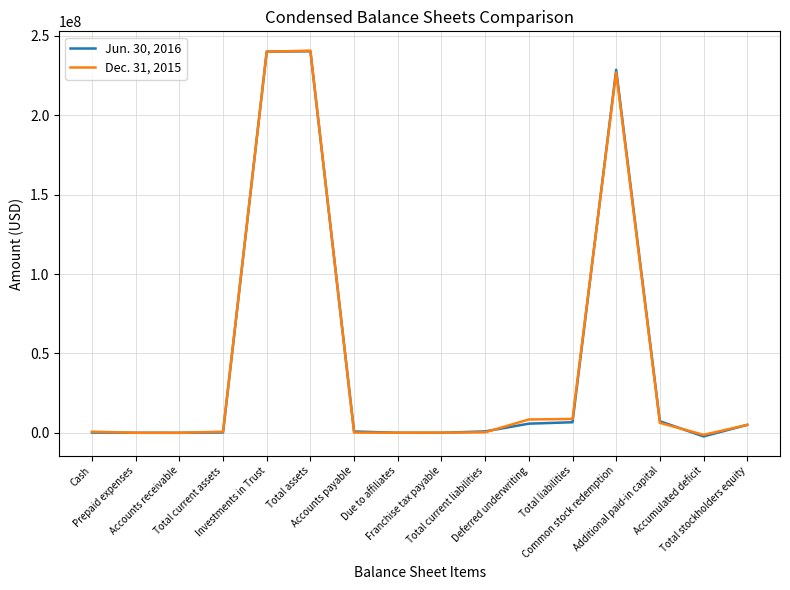

In Dec. 31, 2015, how many points are lower than both neighbors (excluding endpoints)?

3